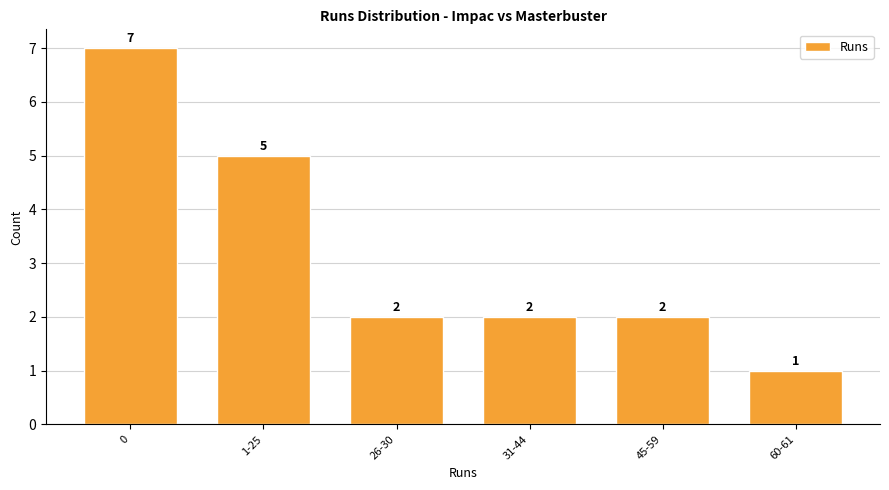

Reading right to left, extract all data points from this chart.

1	2	2	2	5	7